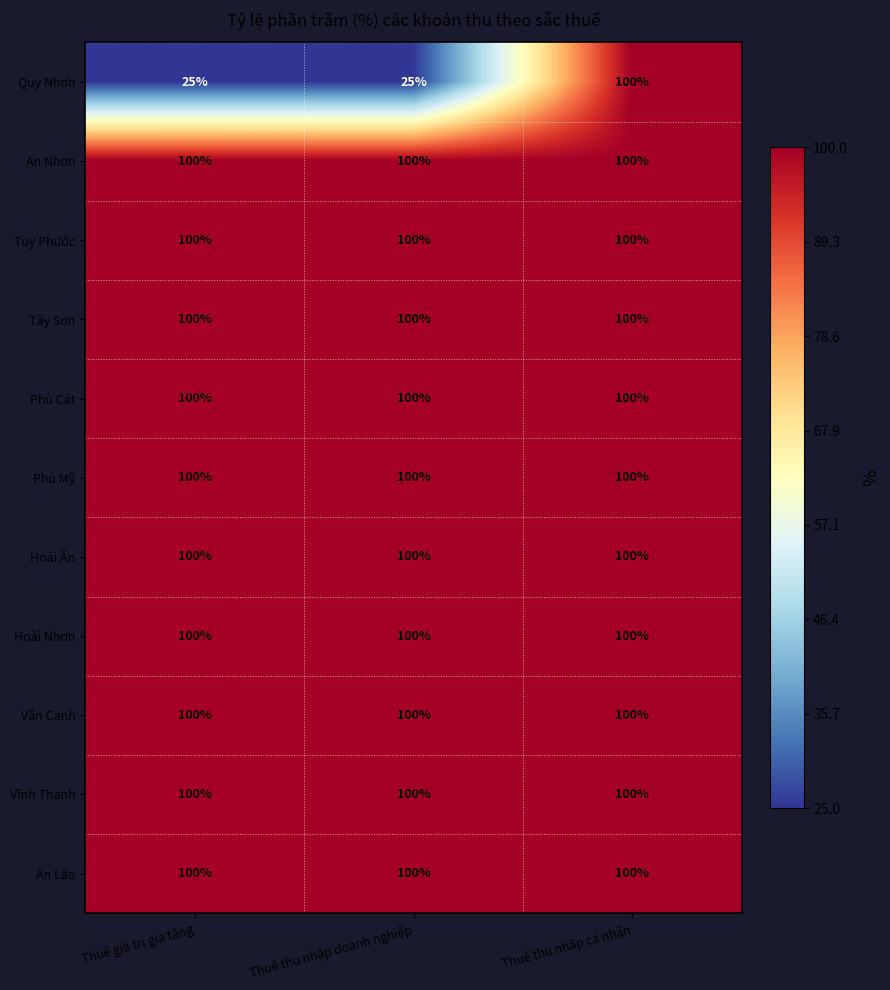

What is the total value across all series at Thuế thu nhập cá nhân?

1100